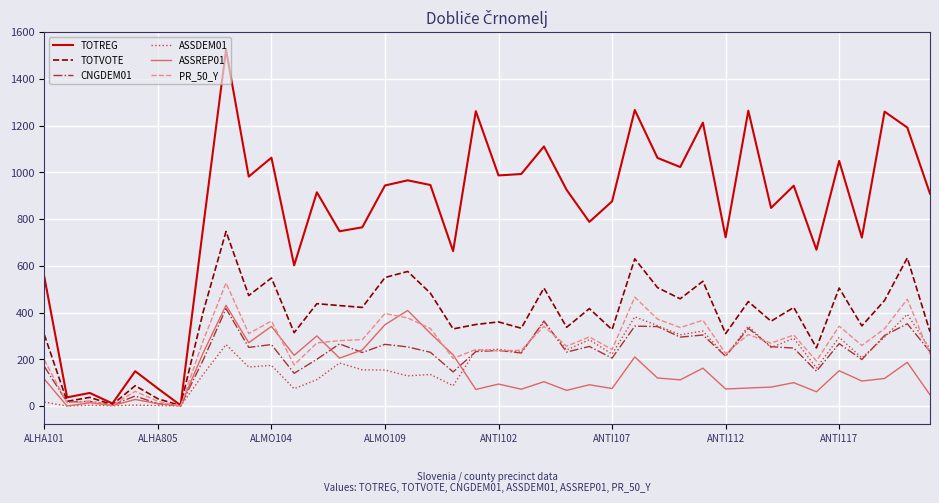

Which series has the largest total across all categories?

TOTREG